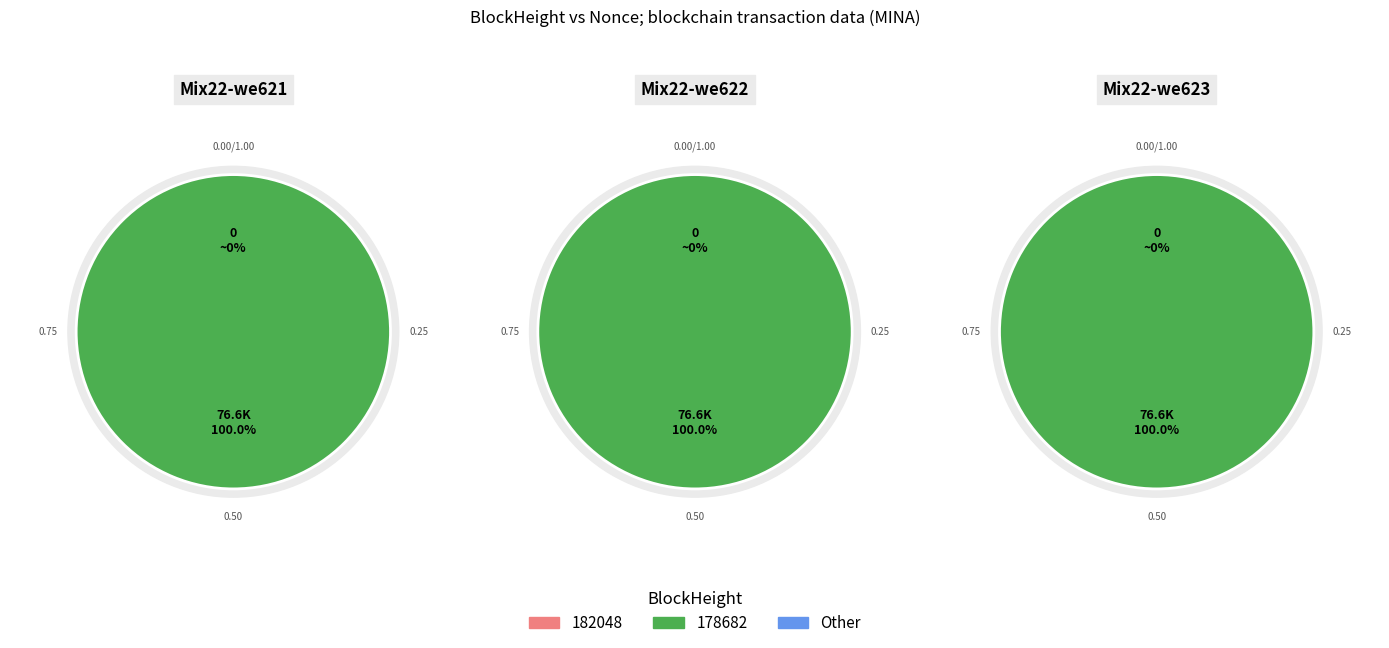

Rank the categories by value from lowest to highest.

182048, 178682